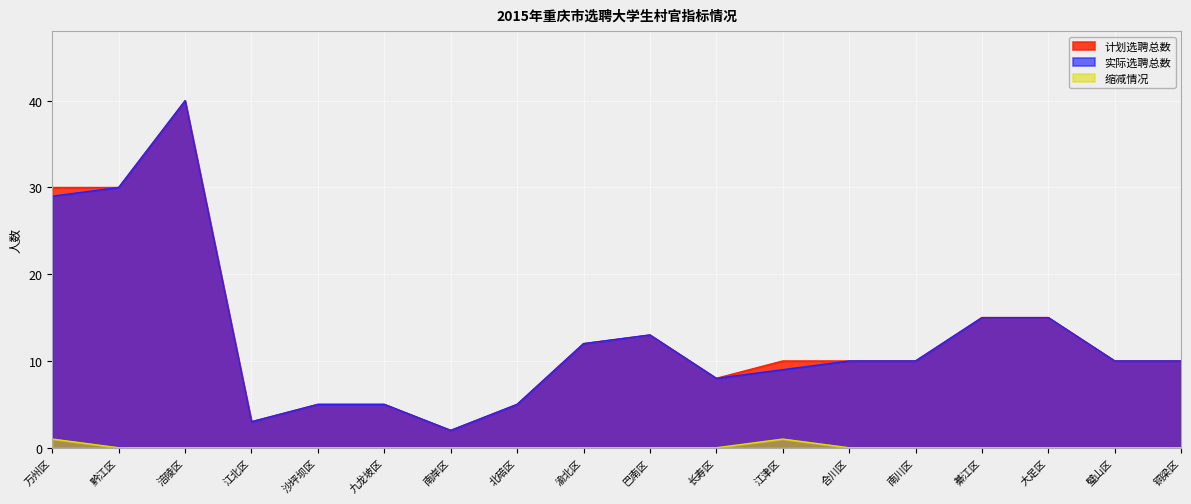

Count the number of categories in the chart.

18